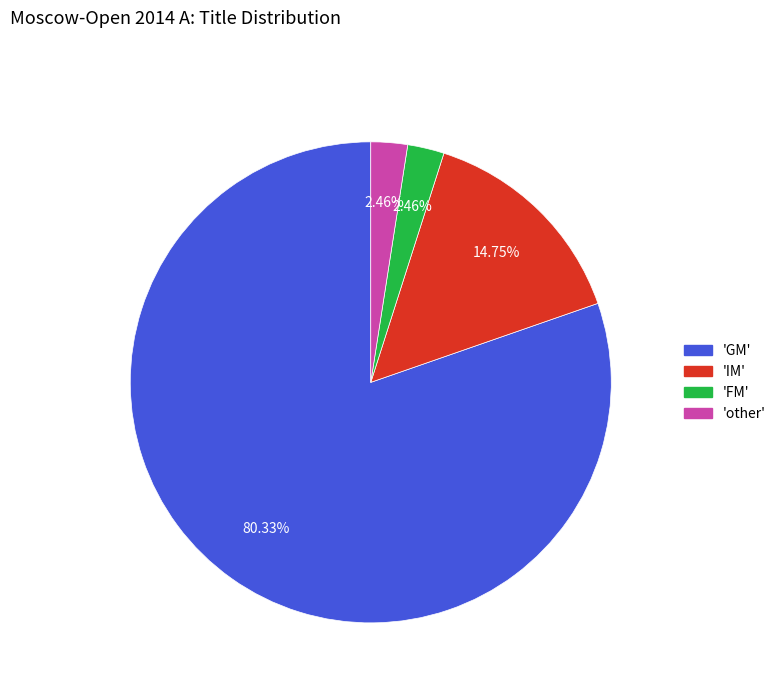

Which category has the biggest portion of the pie?

'GM'